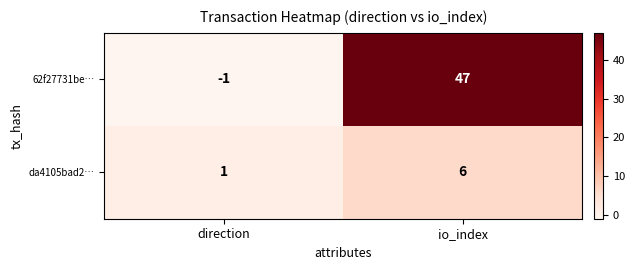

Reading left to right, what are all the values shown in this chart?

62f27731be…: -1	47
da4105bad2…: 1	6